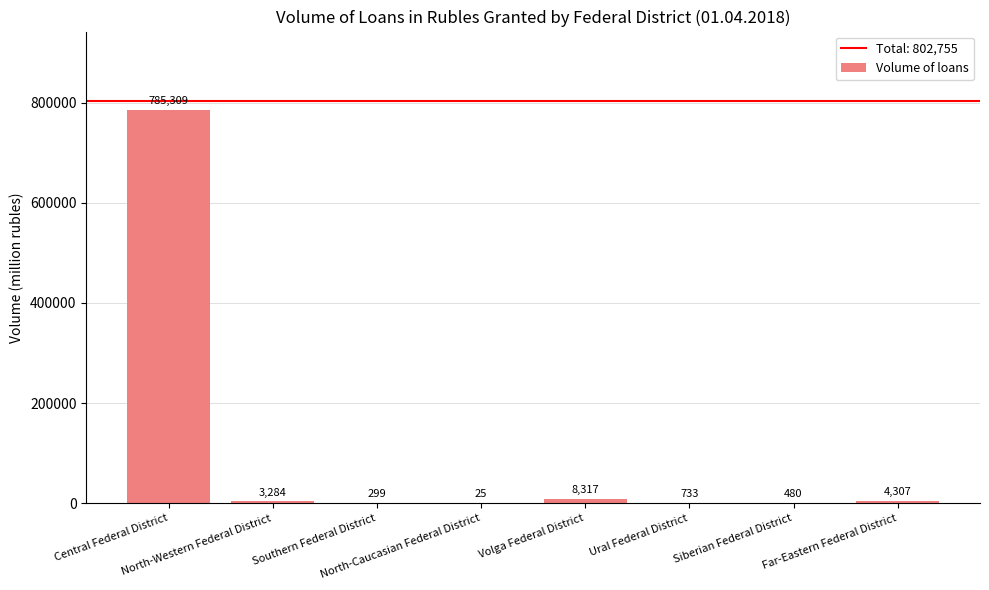

What is the sum of all values?

802754